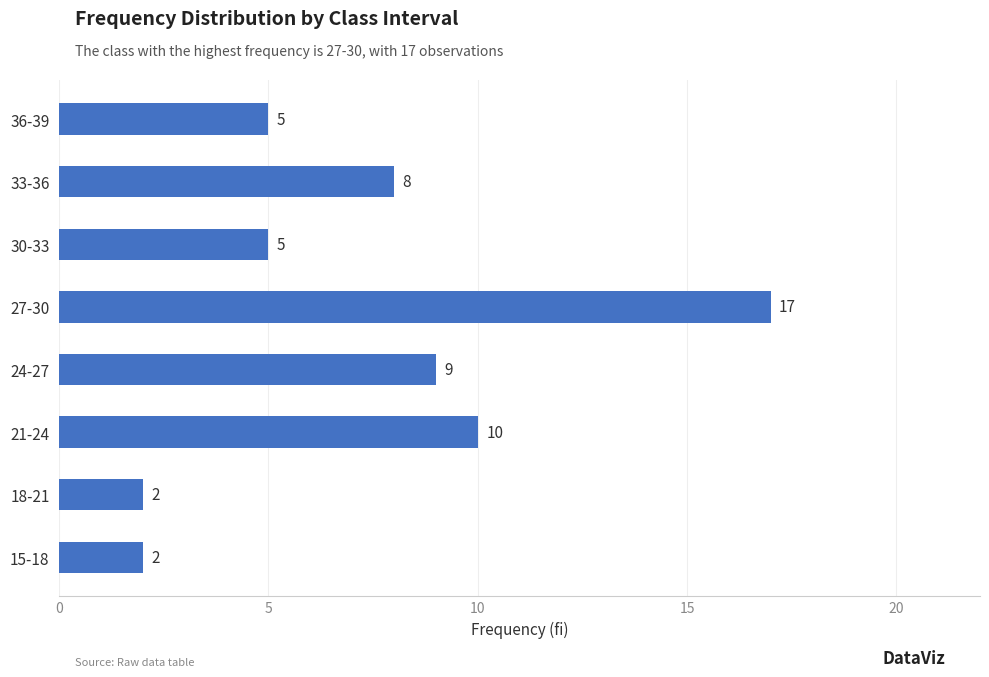

What is the minimum value shown in the chart?

2